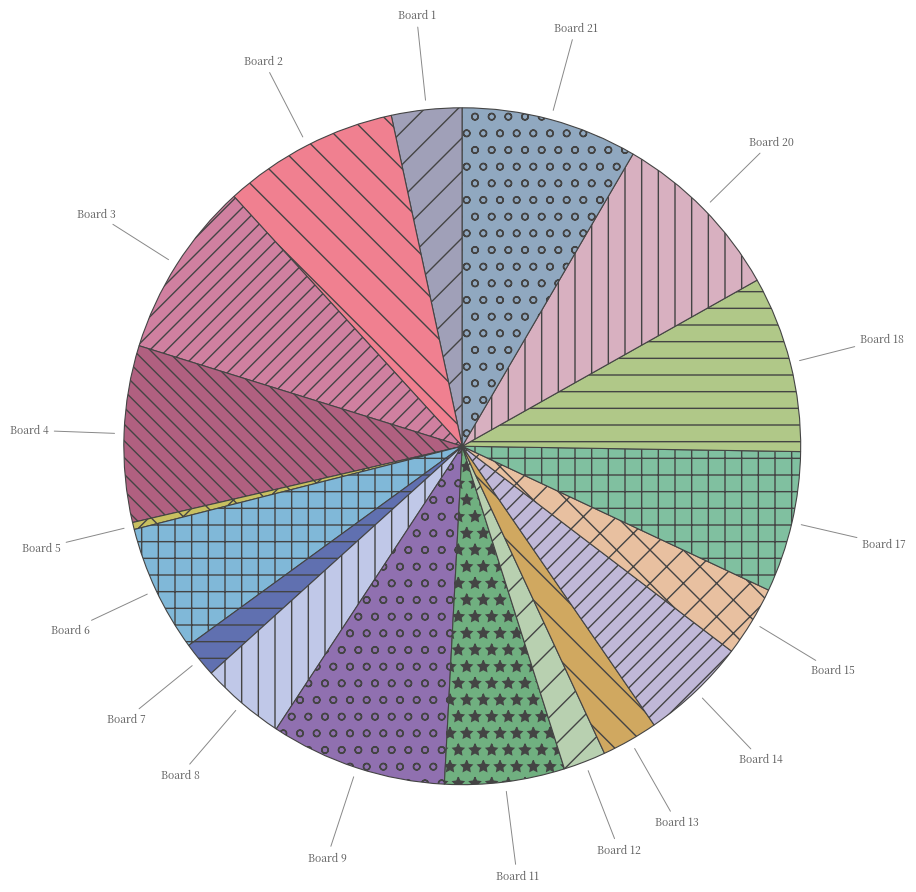

Do Board 17 and Board 7 together represent more than half of the pie?

No